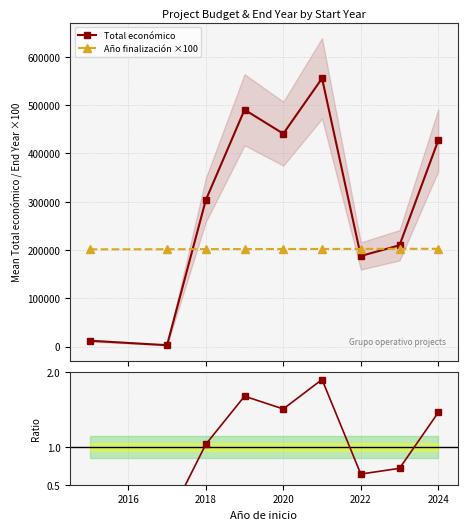

What is the lowest value of the Año finalización ×100 series?

201500.0